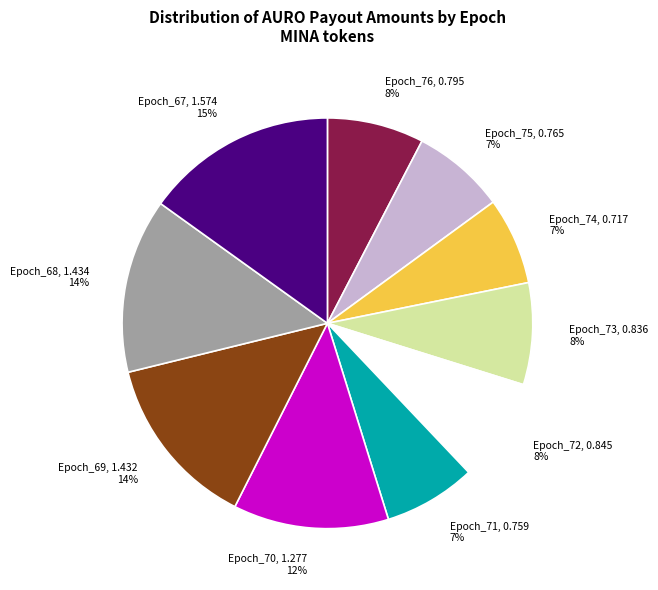

To the nearest percent, what is the average slice percentage?

10%